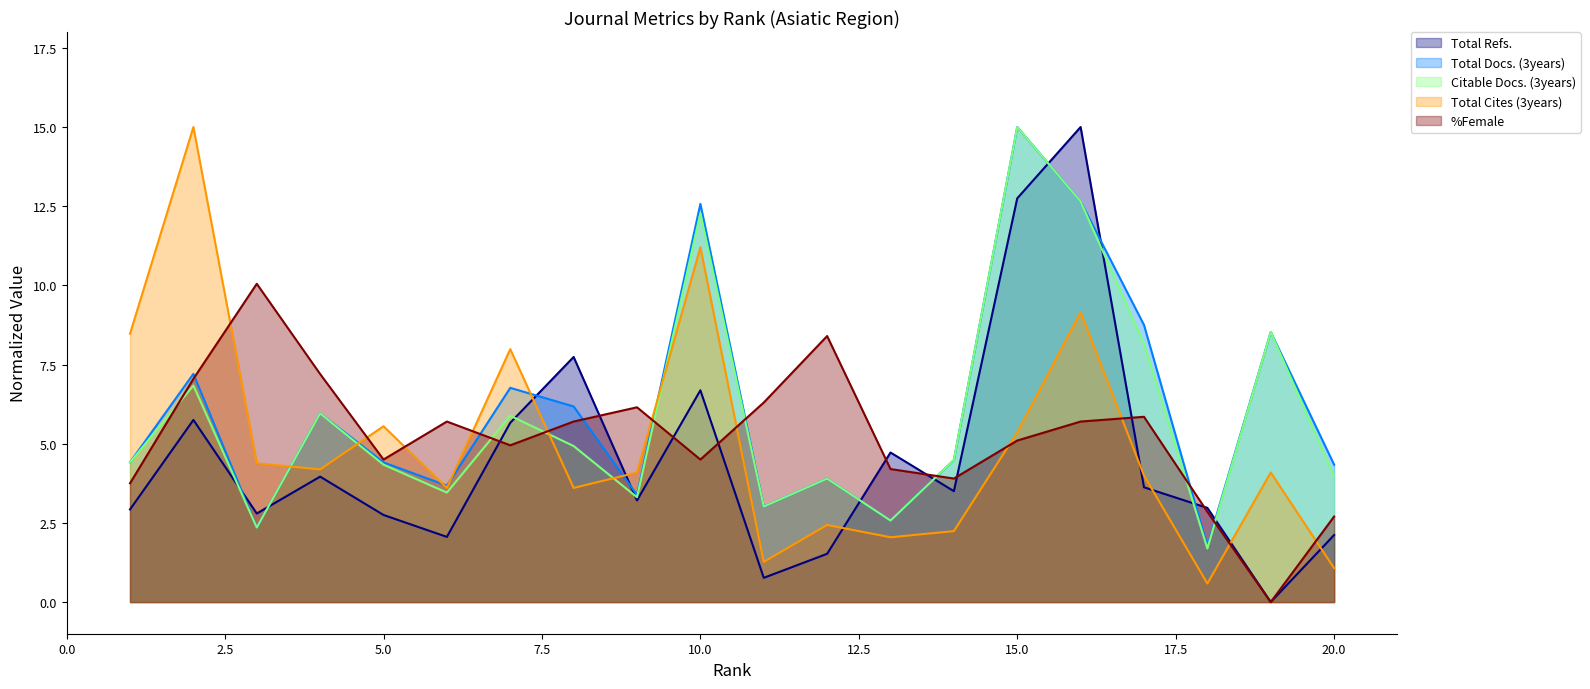

Reading left to right, extract all data points from this chart.

Total Refs.: 1=2.9	2=5.8	3=2.8	4=4.0	5=2.8	6=2.1	7=5.7	8=7.7	9=3.2	10=6.7	11=0.8	12=1.5	13=4.7	14=3.5	15=12.7	16=15.0	17=3.6	18=3.0	19=0.0	20=2.1
Total Docs. (3years): 1=4.4	2=7.2	3=2.4	4=6.0	5=4.4	6=3.7	7=6.8	8=6.2	9=3.4	10=12.6	11=3.0	12=3.9	13=2.6	14=4.5	15=15.0	16=12.6	17=8.8	18=1.8	19=8.5	20=4.3
Citable Docs. (3years): 1=4.4	2=6.8	3=2.4	4=6.0	5=4.3	6=3.5	7=5.9	8=4.9	9=3.3	10=12.3	11=3.0	12=3.9	13=2.6	14=4.5	15=15.0	16=12.6	17=8.2	18=1.7	19=8.5	20=4.0
Total Cites (3years): 1=8.5	2=15.0	3=4.4	4=4.2	5=5.6	6=3.6	7=8.0	8=3.6	9=4.1	10=11.2	11=1.3	12=2.4	13=2.0	14=2.2	15=5.4	16=9.2	17=4.0	18=0.6	19=4.1	20=1.1
%Female: 1=3.8	2=7.0	3=10.1	4=7.2	5=4.5	6=5.7	7=5.0	8=5.7	9=6.1	10=4.5	11=6.3	12=8.4	13=4.2	14=3.9	15=5.1	16=5.7	17=5.9	18=2.9	19=0.0	20=2.7